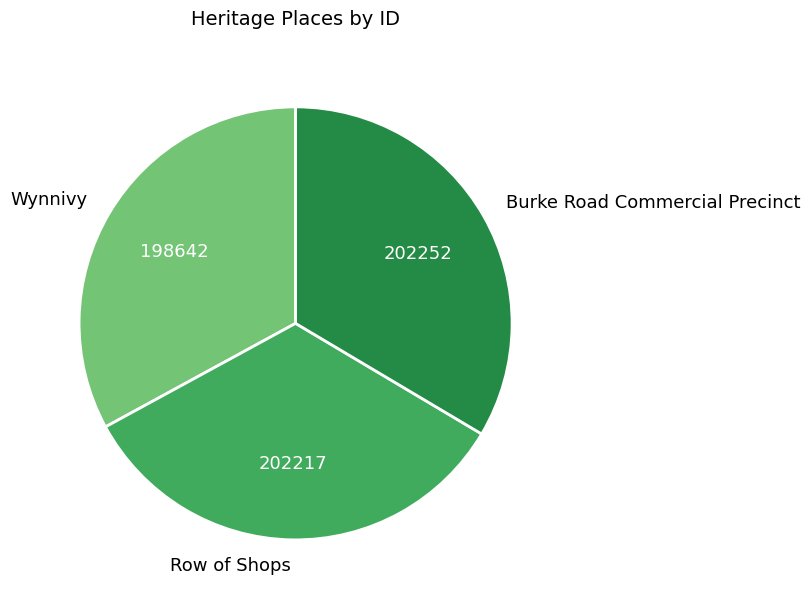

How many slices are in this pie chart?

3